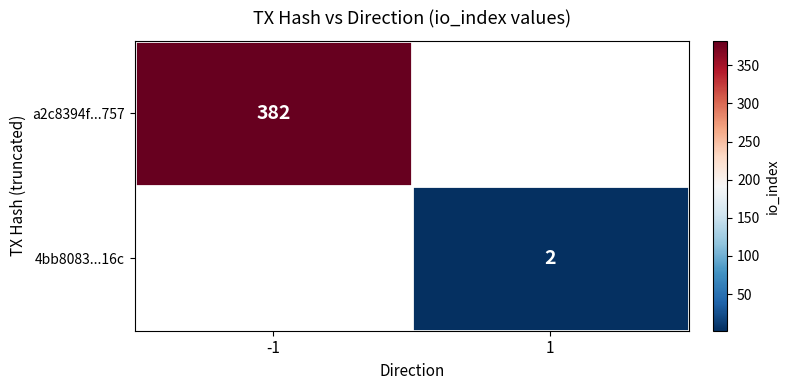

True or false: a2c8394f...757 has a value of 608 at -1.

False